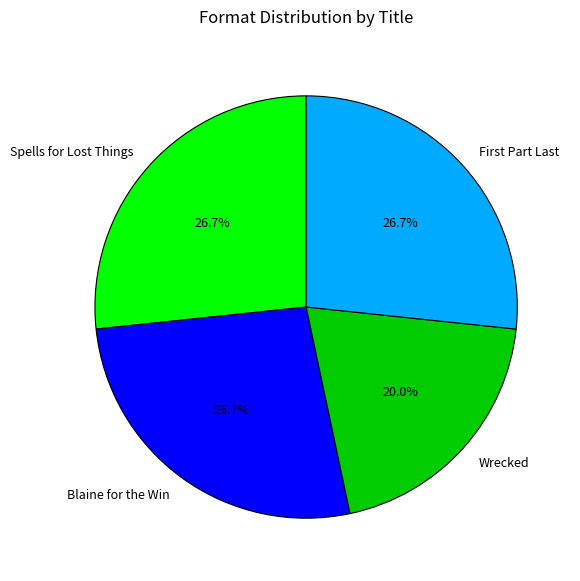

Is it true that Wrecked is 33% of the pie?

False